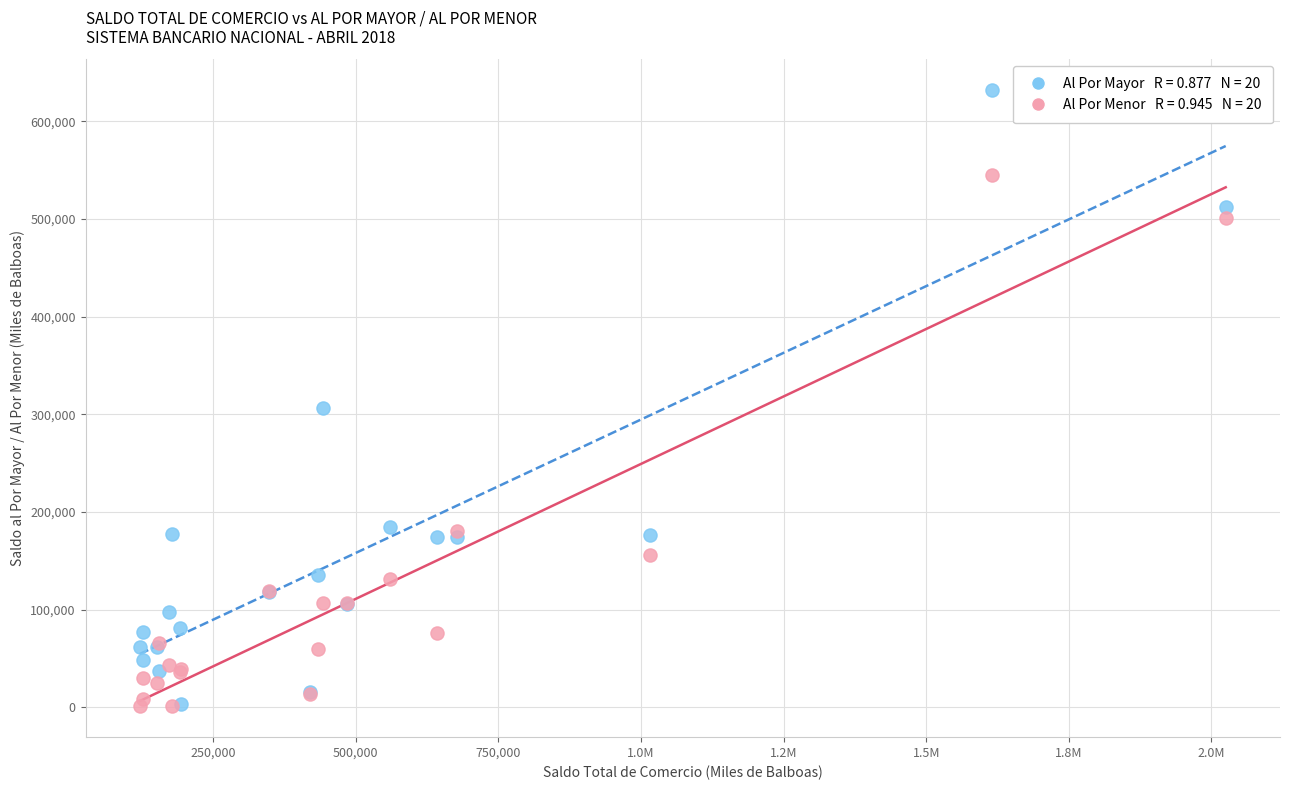

Across all series, what Y value is closest to 316491?

306494.0